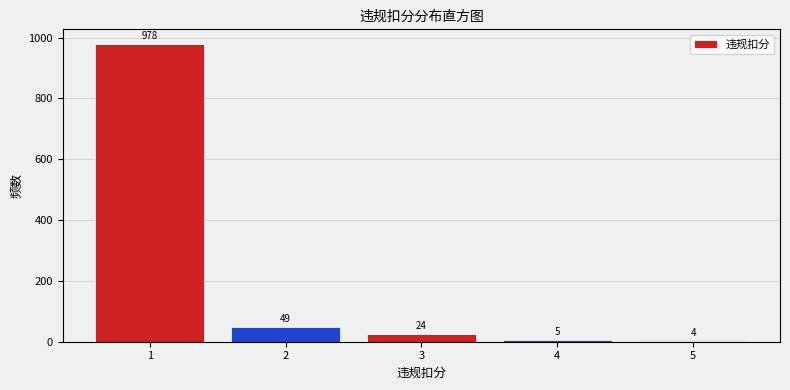

Reading left to right, extract all data points from this chart.

1=978	2=49	3=24	4=5	5=4